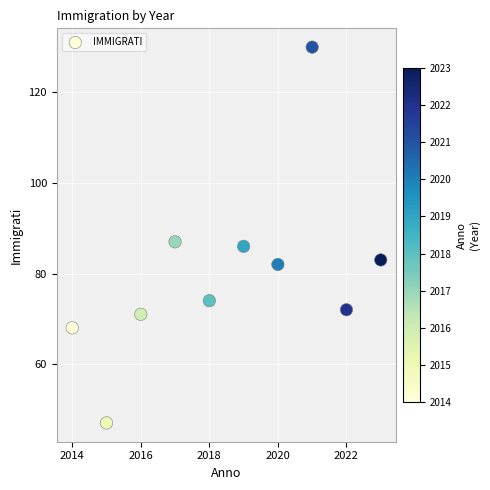

What is the average Y value?

80